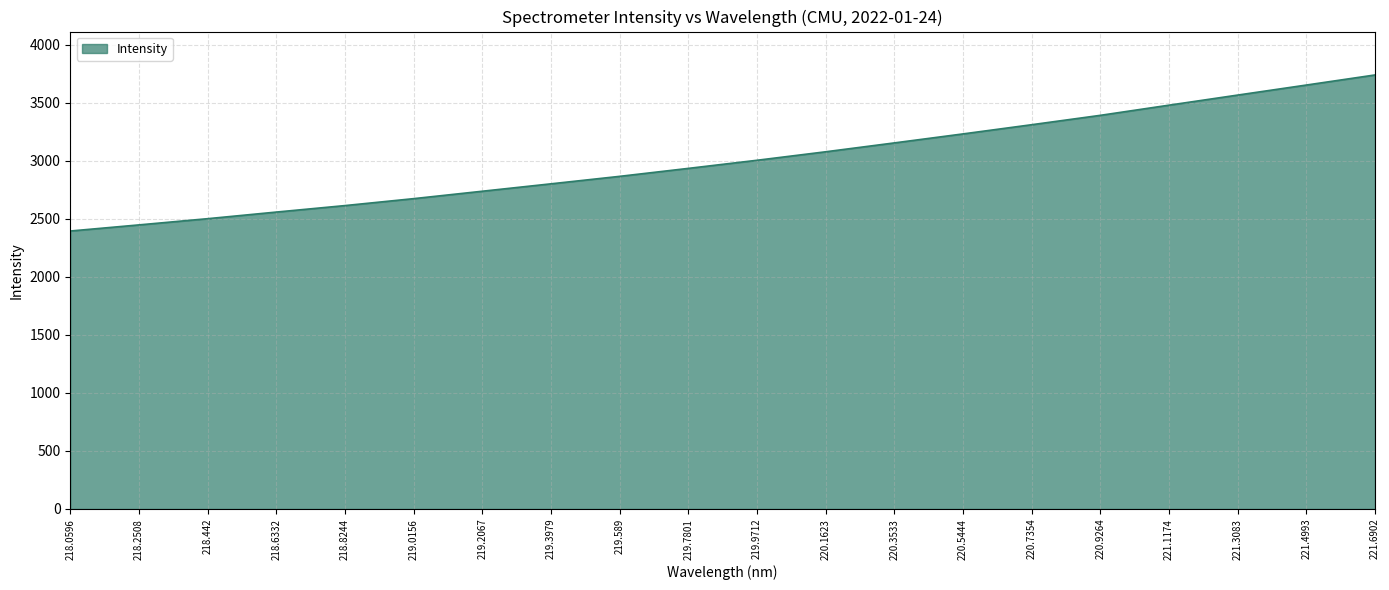

Does the chart display data point markers on the line(s)?

No